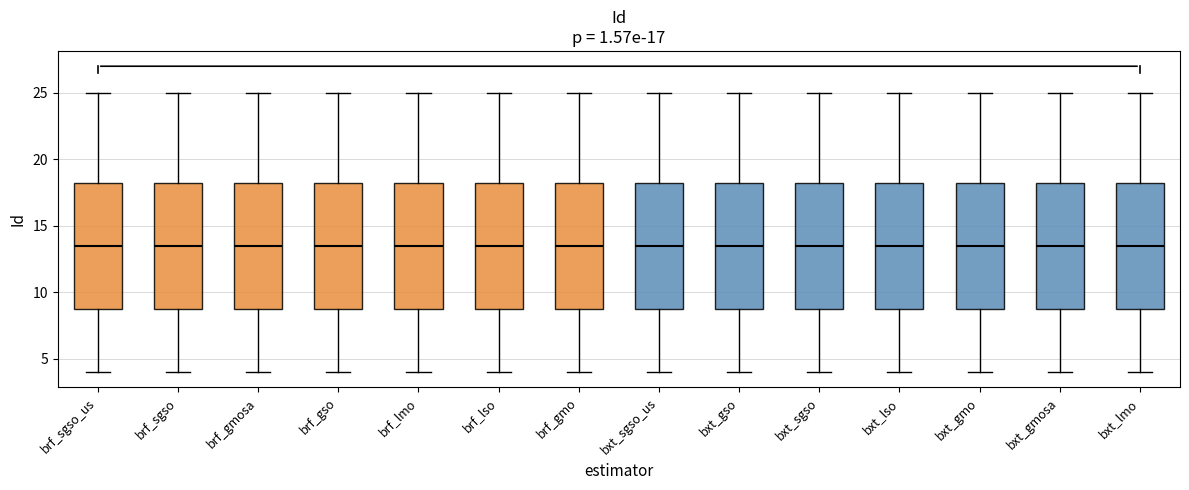

Where does the upper whisker of the box for bxt_sgso end on the y-axis? The values are not printed on the chart, so give them approximately, as read against the axis.

25.0